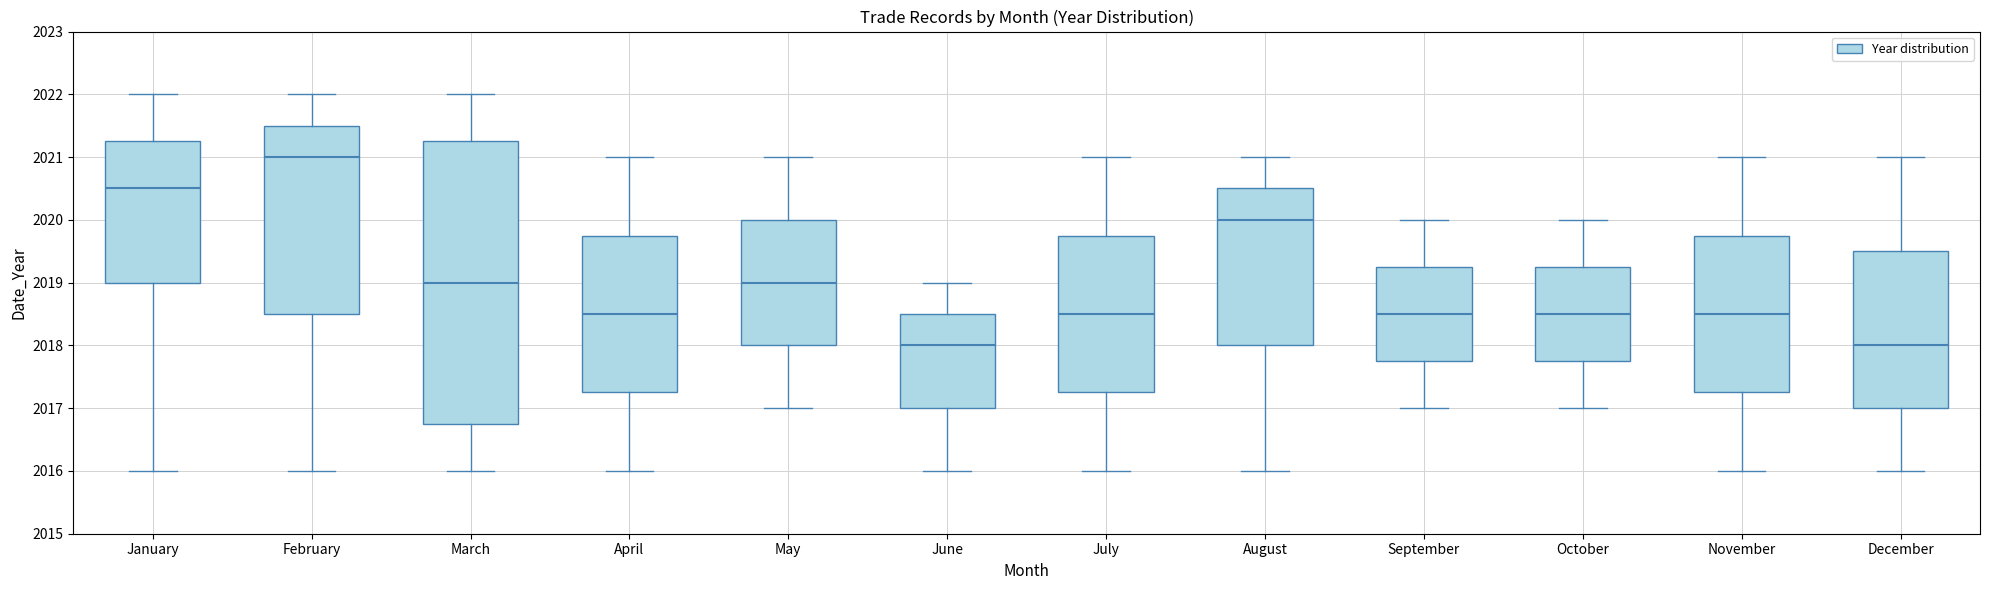

Reading left to right, read every box against the y-axis: the position of its median line, the range the box covers, and the ends of its whiskers. The values are not printed on the chart, so give them approximately, as read against the axis.

January: median 2020.5, box 2019.0 to 2021.3, whiskers 2016.0 to 2022.0
February: median 2021.0, box 2018.5 to 2021.5, whiskers 2016.0 to 2022.0
March: median 2019.0, box 2016.8 to 2021.3, whiskers 2016.0 to 2022.0
April: median 2018.5, box 2017.3 to 2019.8, whiskers 2016.0 to 2021.0
May: median 2019.0, box 2018.0 to 2020.0, whiskers 2017.0 to 2021.0
June: median 2018.0, box 2017.0 to 2018.5, whiskers 2016.0 to 2019.0
July: median 2018.5, box 2017.3 to 2019.8, whiskers 2016.0 to 2021.0
August: median 2020.0, box 2018.0 to 2020.5, whiskers 2016.0 to 2021.0
September: median 2018.5, box 2017.8 to 2019.3, whiskers 2017.0 to 2020.0
October: median 2018.5, box 2017.8 to 2019.3, whiskers 2017.0 to 2020.0
November: median 2018.5, box 2017.3 to 2019.8, whiskers 2016.0 to 2021.0
December: median 2018.0, box 2017.0 to 2019.5, whiskers 2016.0 to 2021.0